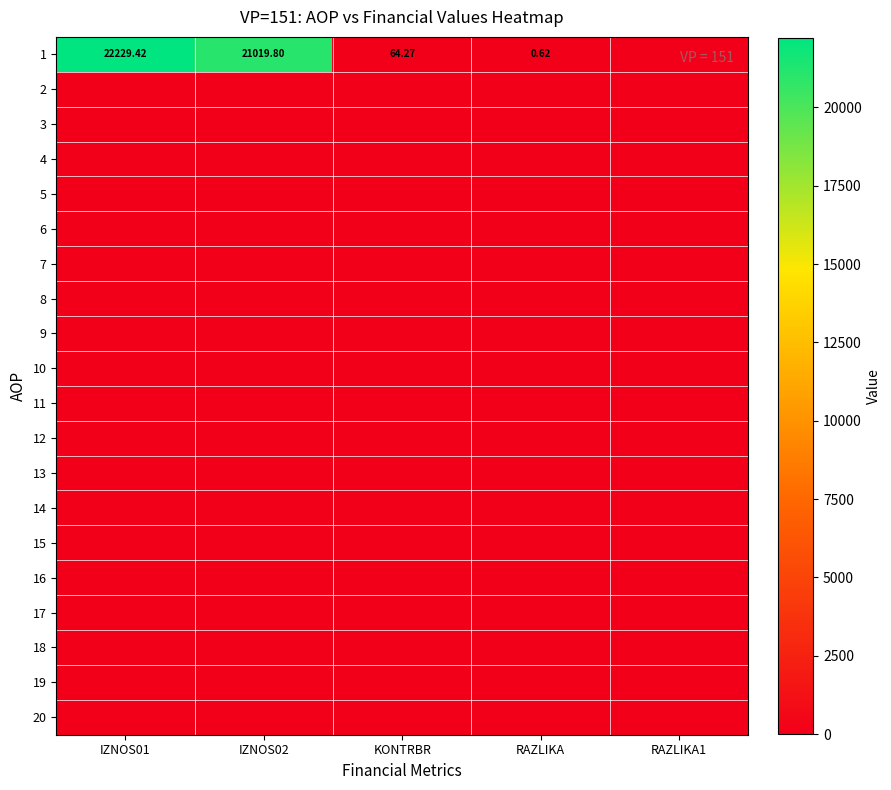

Rank the series at IZNOS01 from highest to lowest value.

1, 2, 3, 4, 5, 6, 7, 8, 9, 10, 11, 12, 13, 14, 15, 16, 17, 18, 19, 20